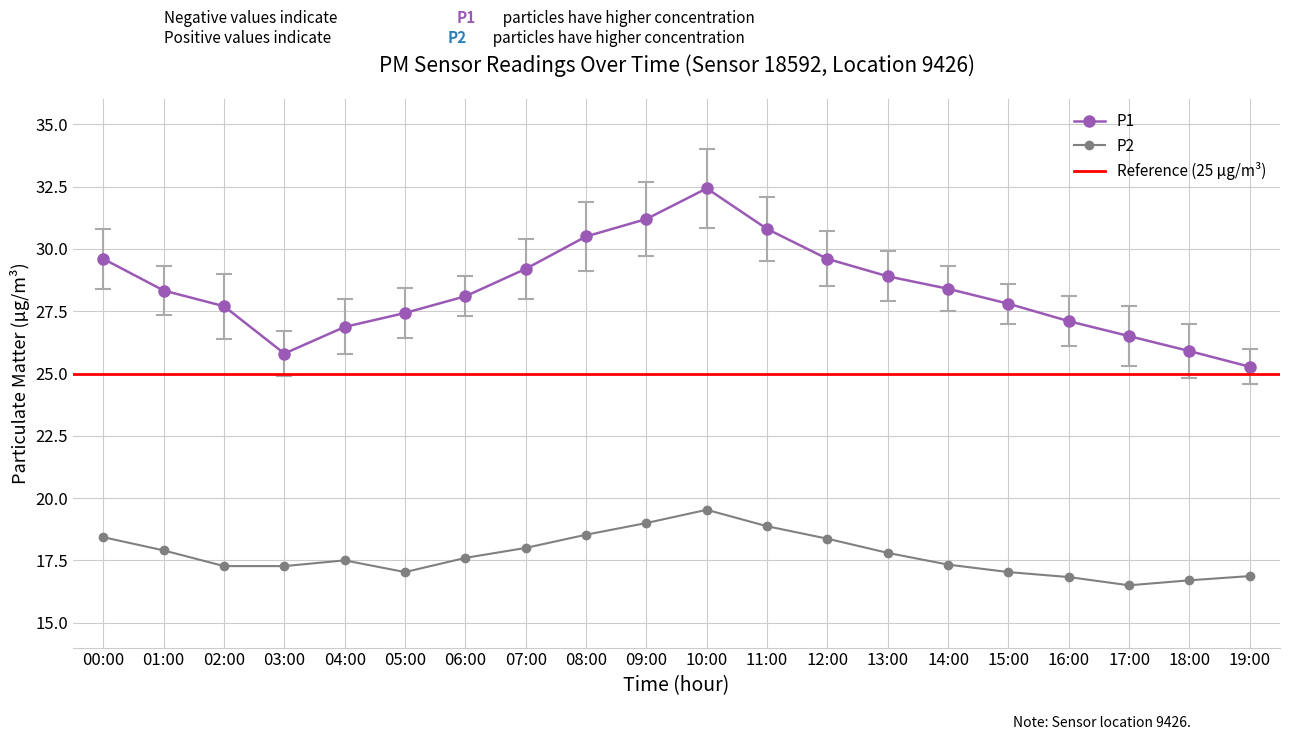

What is the difference between the highest and lowest values at 02:00?

10.4